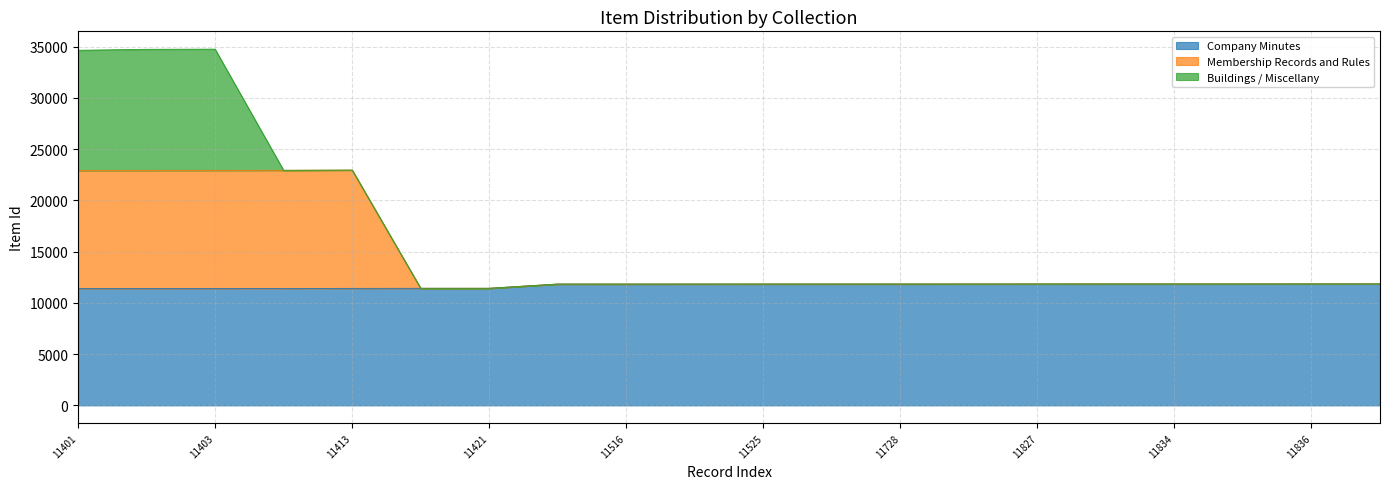

True or false: Company Minutes and Membership Records and Rules cross at least once.

False